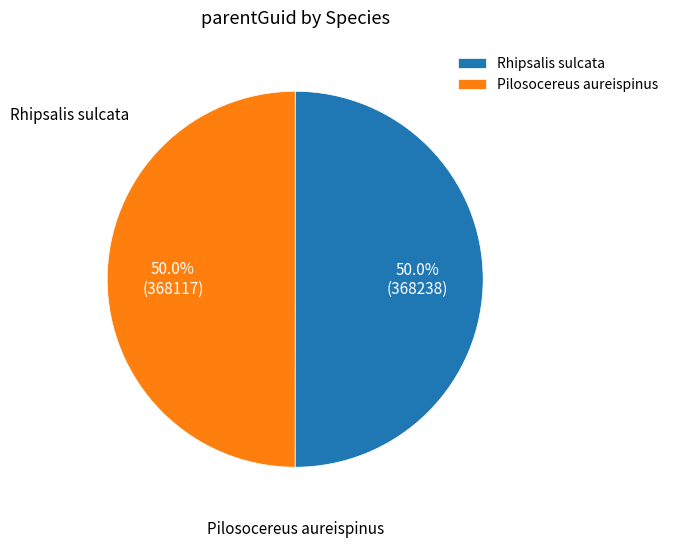

Approximately how many times larger is the value at Rhipsalis sulcata compared to Pilosocereus aureispinus?

1.0